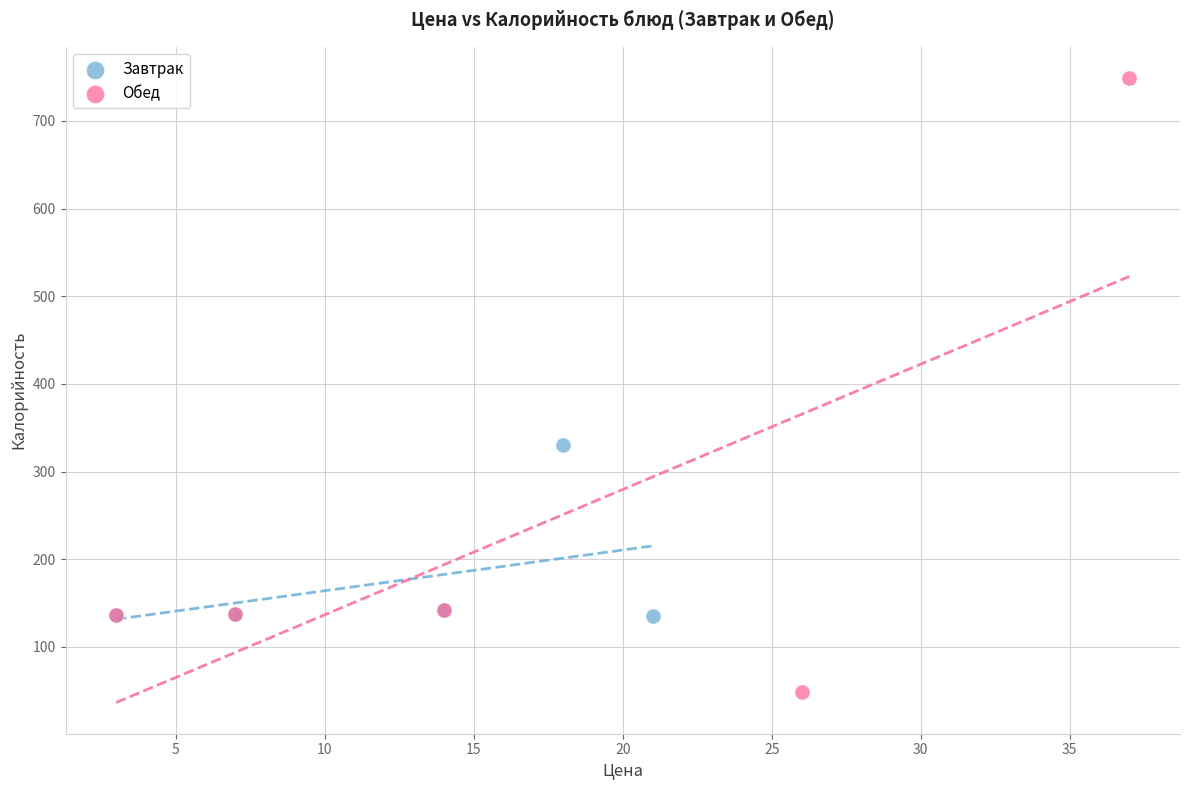

What are all the series names shown in the legend?

Завтрак, Обед